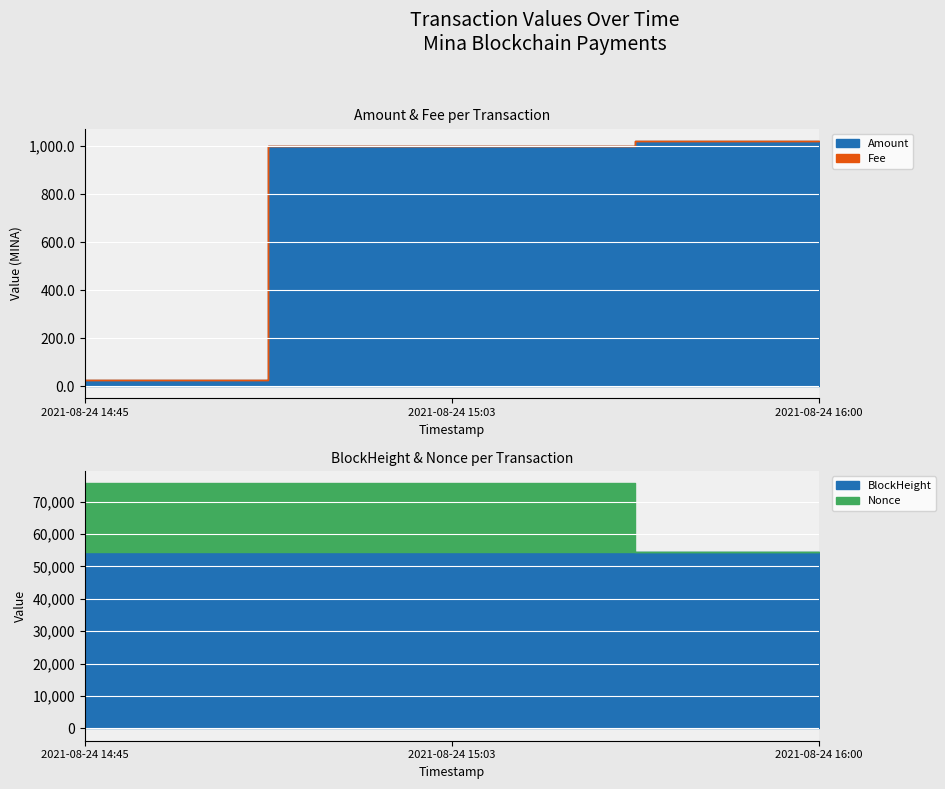

Reading left to right, what are all the values shown in this chart?

Amount: 2021-08-24 14:45=23.3	2021-08-24 15:03=1000.0	2021-08-24 16:00=1022.2
Fee: 2021-08-24 14:45=0.0	2021-08-24 15:03=0.0	2021-08-24 16:00=0.1
BlockHeight: 2021-08-24 14:45=54530.0	2021-08-24 15:03=54534.0	2021-08-24 16:00=54547.0
Nonce: 2021-08-24 14:45=21111.0	2021-08-24 15:03=21119.0	2021-08-24 16:00=0.0